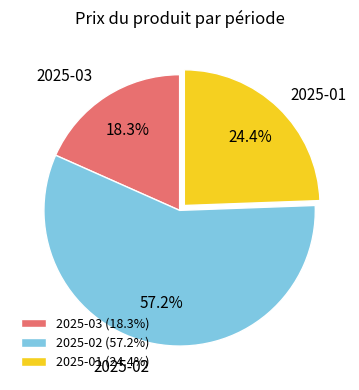

To the nearest percent, what is the average slice percentage?

33%